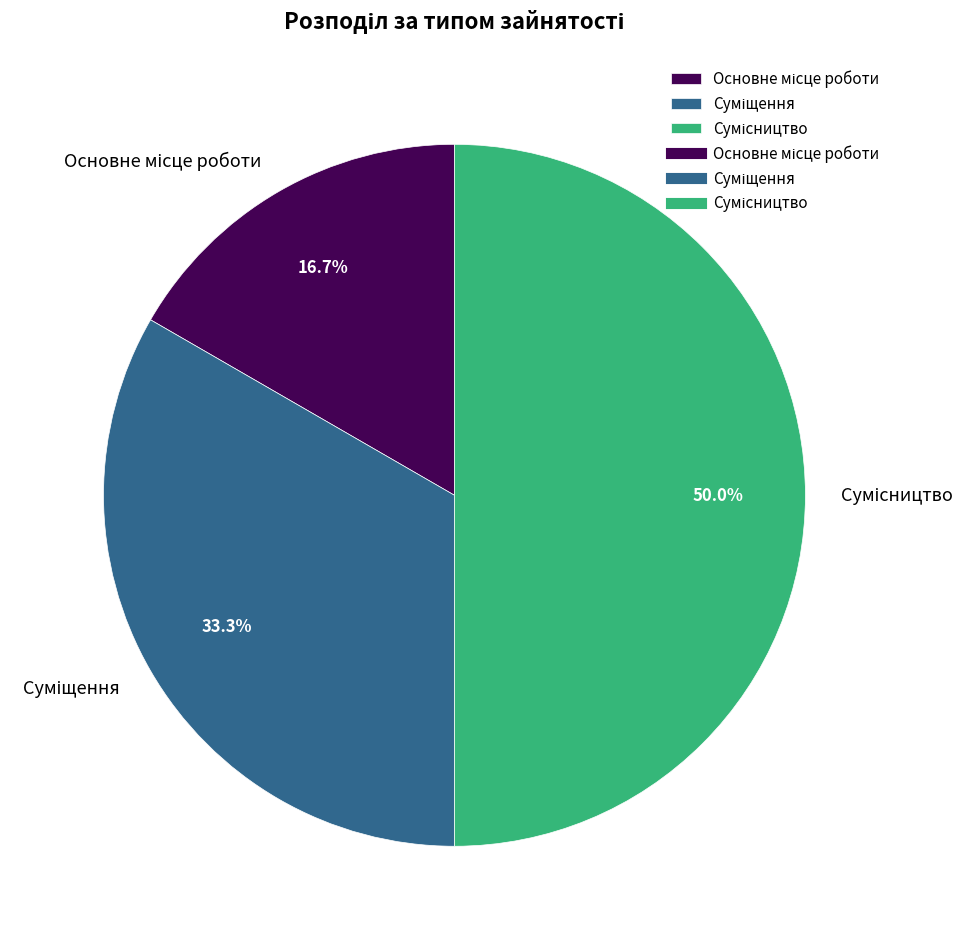

How many slices are in this pie chart?

3